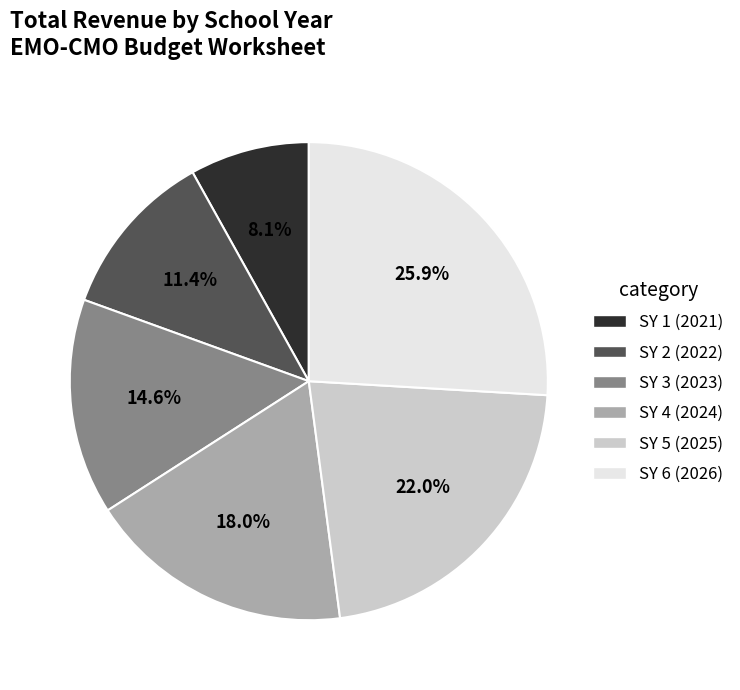

Does SY 1 (2021) account for over 50% of the chart?

No